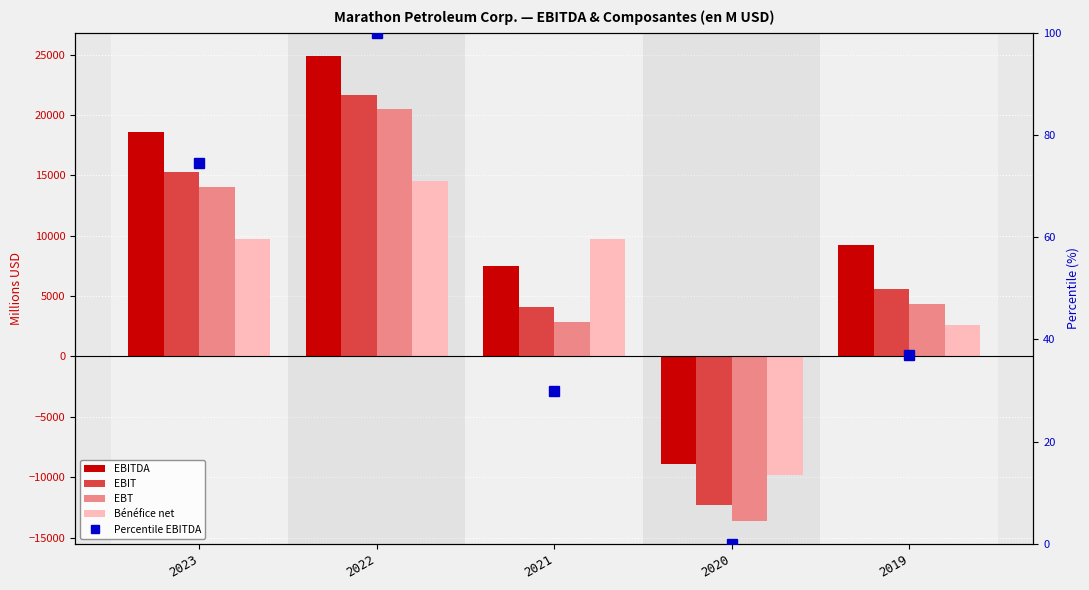

What is the difference between the maximum and minimum values in the Bénéfice net series?

24342.0